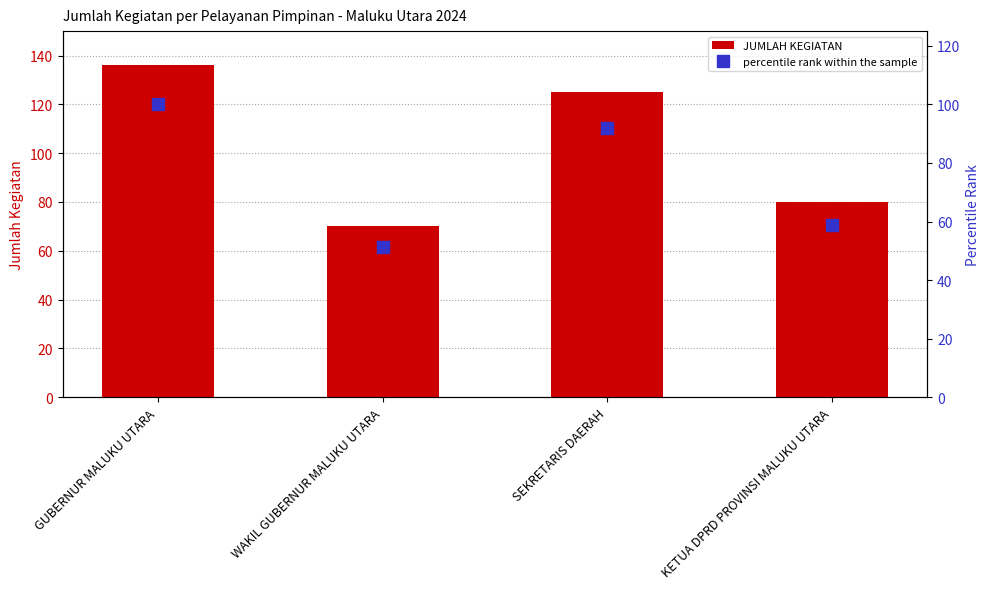

Is it true that JUMLAH KEGIATAN equals 136.0 at GUBERNUR MALUKU UTARA?

True